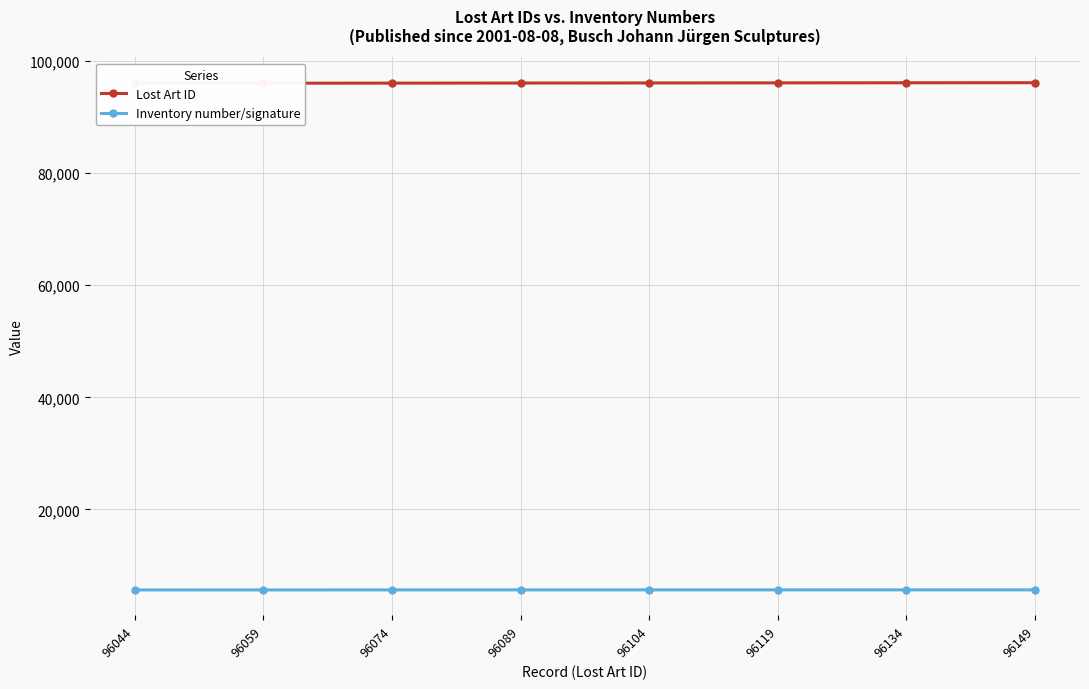

What is the total value across all series at 96104?

101730